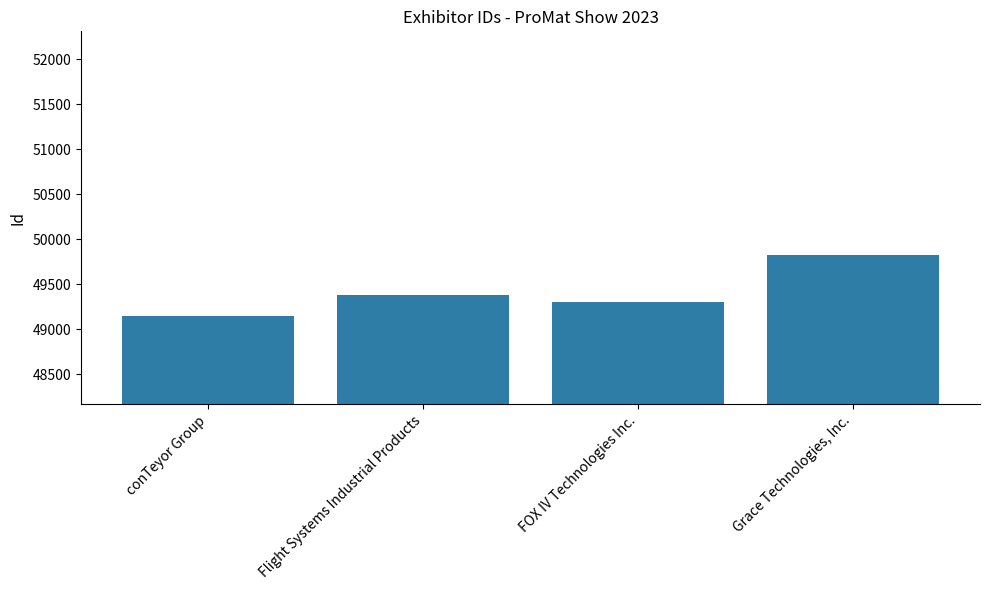

Reading left to right, what are all the values shown in this chart?

49150	49383	49306	49821